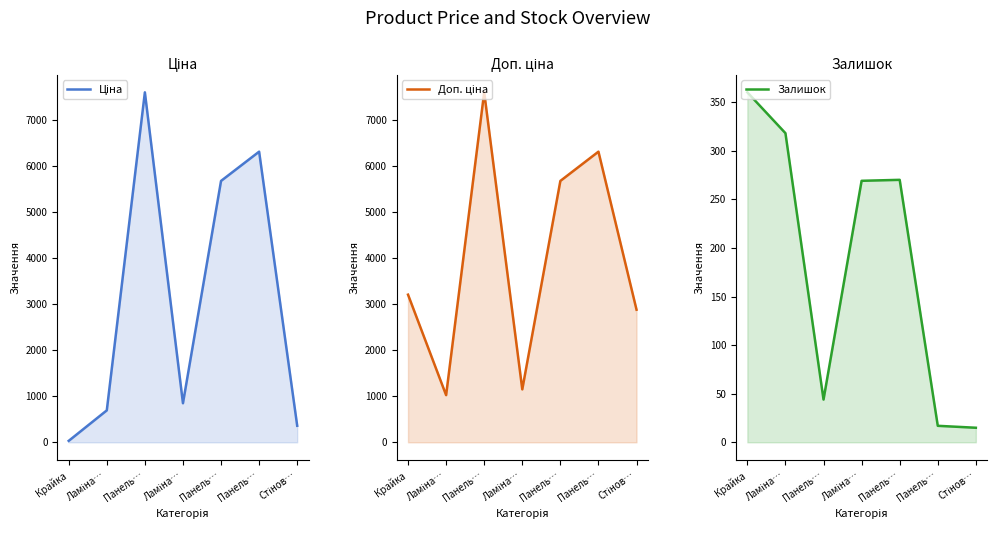

Reading right to left, what are all the values shown in this chart?

Ціна: Стінов…=359.9	Панель…=6308.8	Панель…=5673.8	Ламіна…=848.4	Панель…=7596.5	Ламіна…=693.7	Крайка=32.0
Доп. ціна: Стінов…=2878.8	Панель…=6308.8	Панель…=5673.8	Ламіна…=1149.7	Панель…=7596.5	Ламіна…=1024.6	Крайка=3205.0
Залишок: Стінов…=15.0	Панель…=17.0	Панель…=270.0	Ламіна…=269.0	Панель…=44.0	Ламіна…=318.0	Крайка=360.0